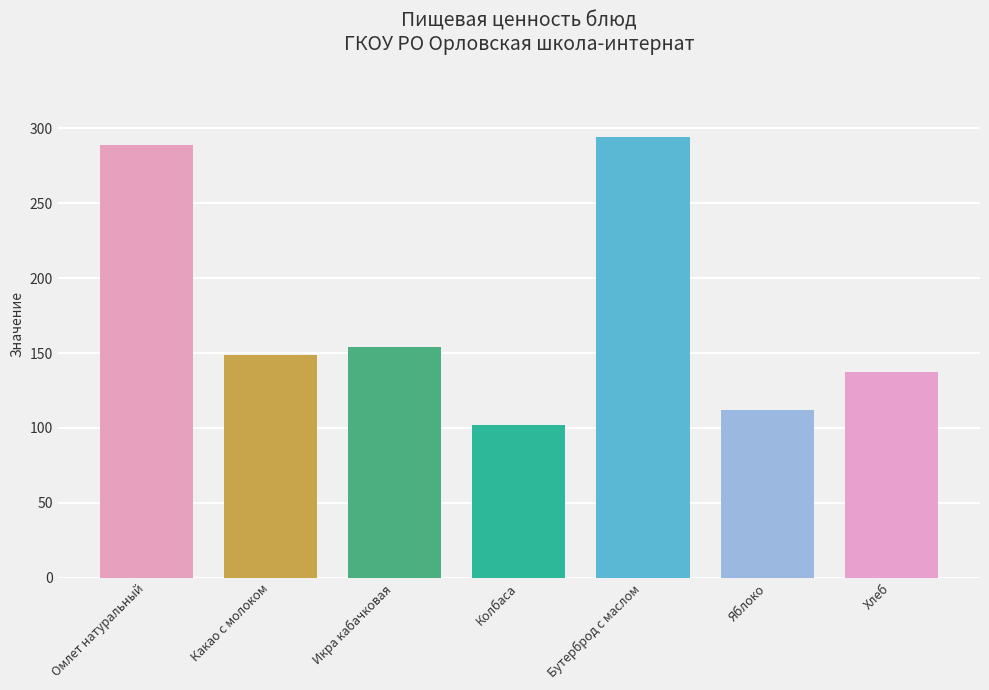

Reading right to left, transcribe all the data shown in this chart.

Хлеб=137	Яблоко=112	Бутерброд с маслом=294	Колбаса=102	Икра кабачковая=154	Какао с молоком=149	Омлет натуральный=289